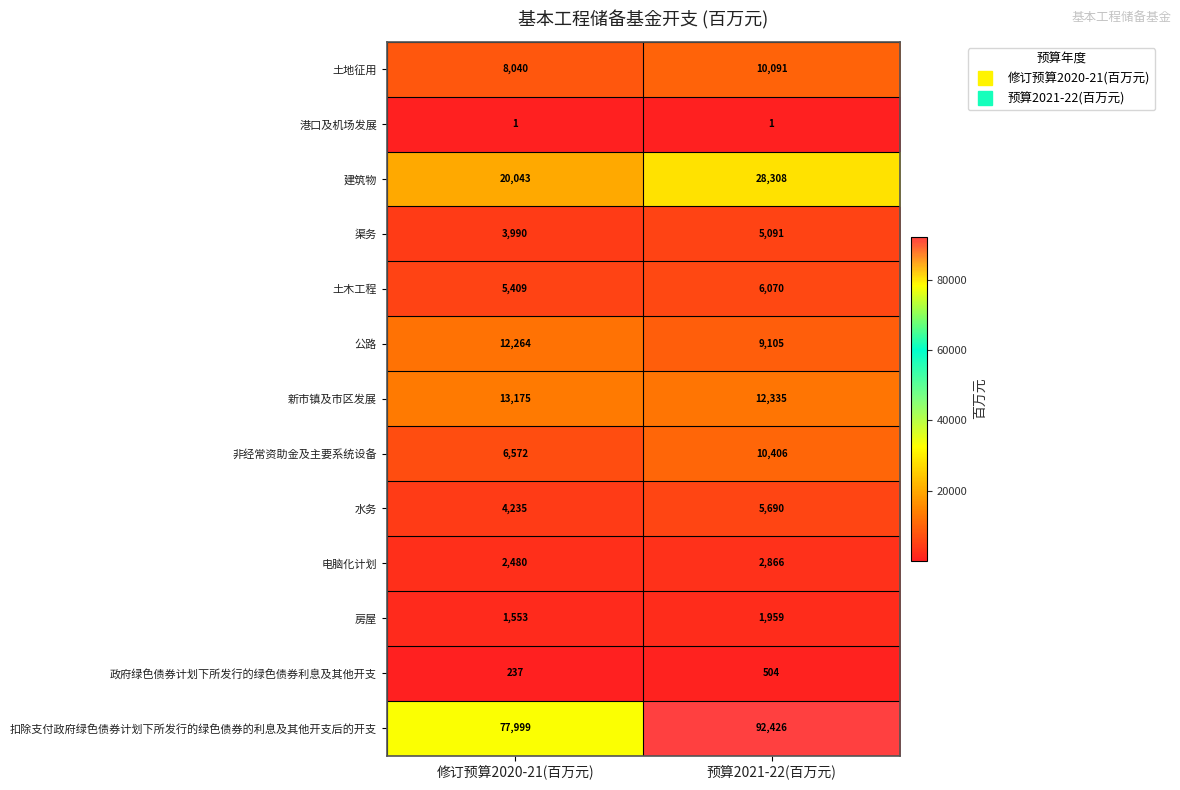

Reading left to right, transcribe all the data shown in this chart.

土地征用: 8040	10091
港口及机场发展: 1	1
建筑物: 20043	28308
渠务: 3990	5091
土木工程: 5409	6070
公路: 12264	9105
新市镇及市区发展: 13175	12335
非经常资助金及主要系统设备: 6572	10406
水务: 4235	5690
电脑化计划: 2480	2866
房屋: 1553	1959
政府绿色债券计划下所发行的绿色债券利息及其他开支: 237	504
扣除支付政府绿色债券计划下所发行的绿色债券的利息及其他开支后的开支: 77999	92426